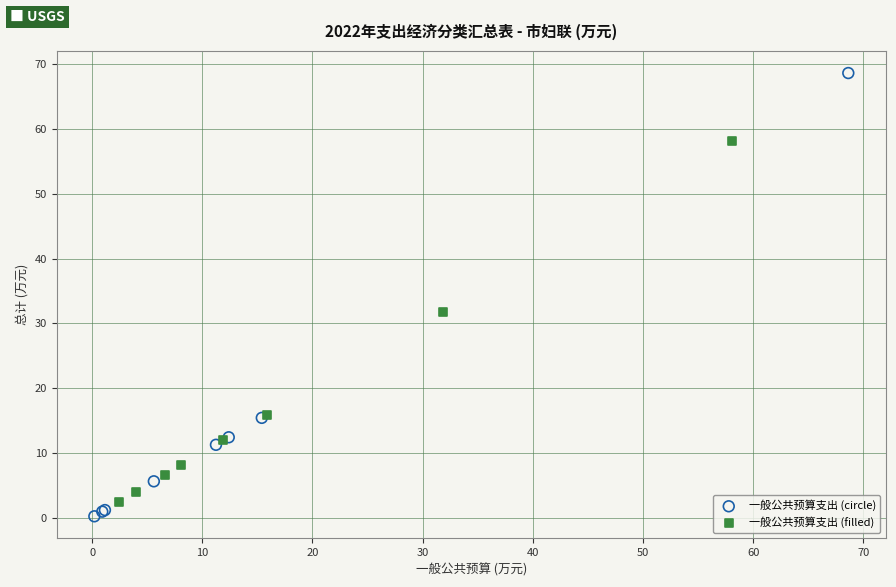

Which series has the largest Y range (max minus min)?

一般公共预算支出 (circle)